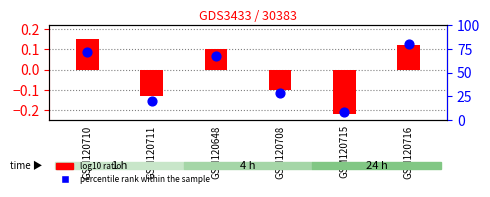

At which category is the sum across all series the highest?

GSM120716